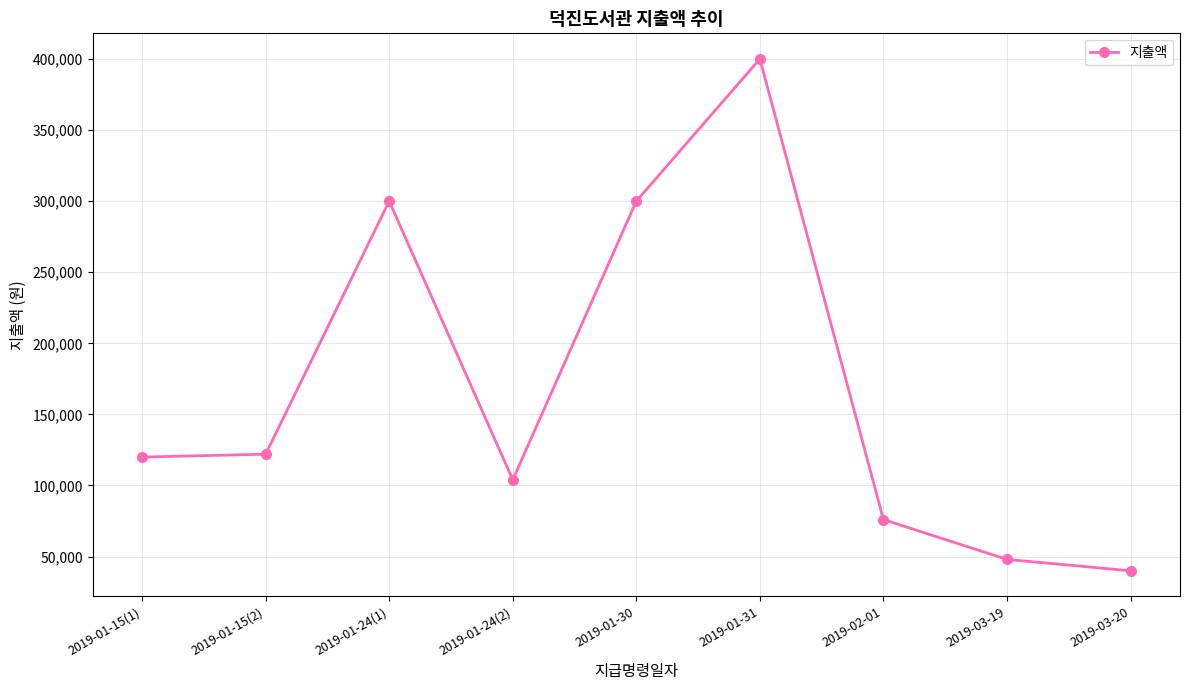

Which label corresponds to the smallest value in the chart?

2019-03-20